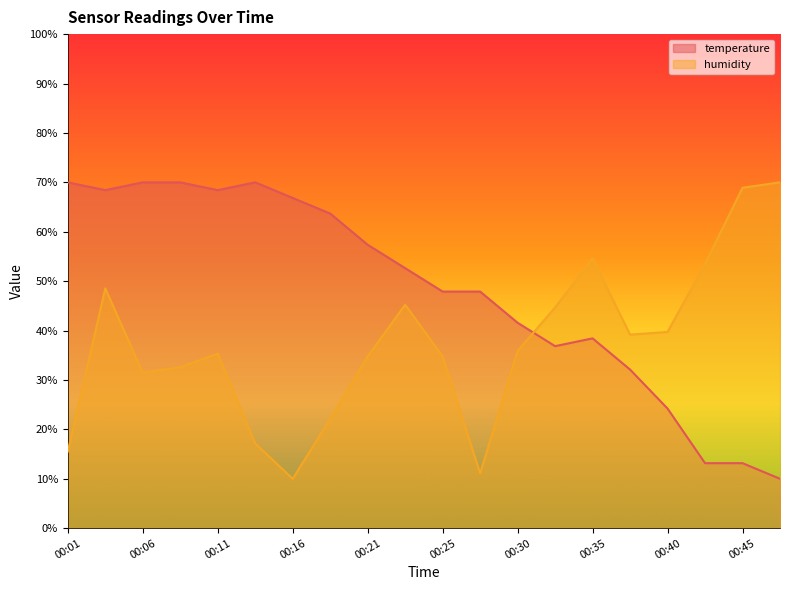

What is the difference between the maximum and second lowest values in the temperature series?

56.8